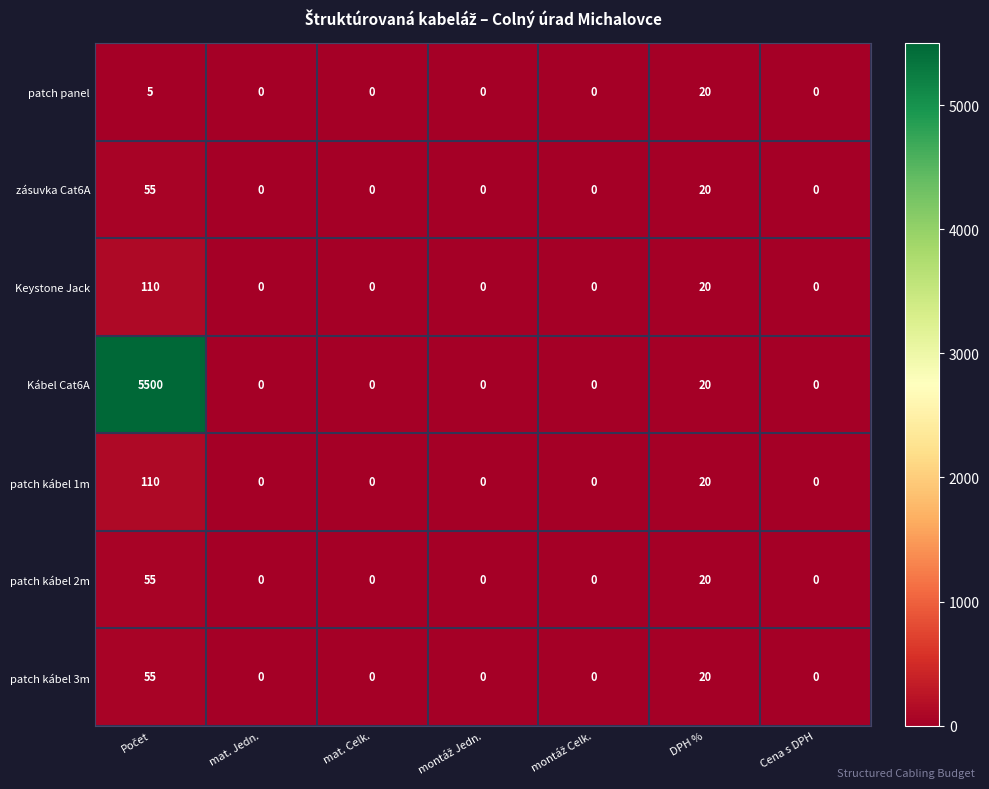

What is the average value of the patch kábel 2m series?

11